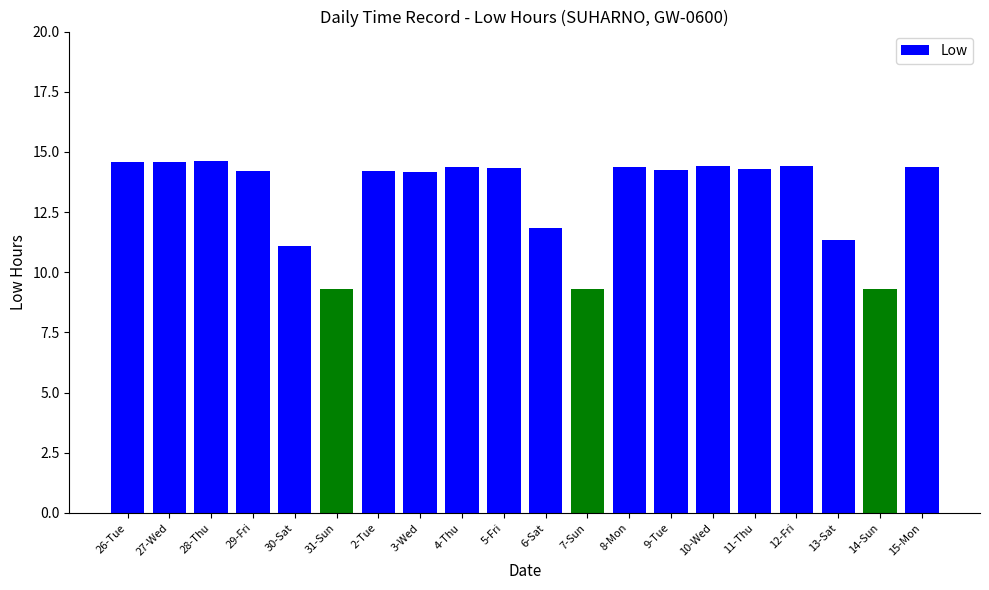

What is the ratio of the value at 9-Tue to the value at 28-Thu?

1.0